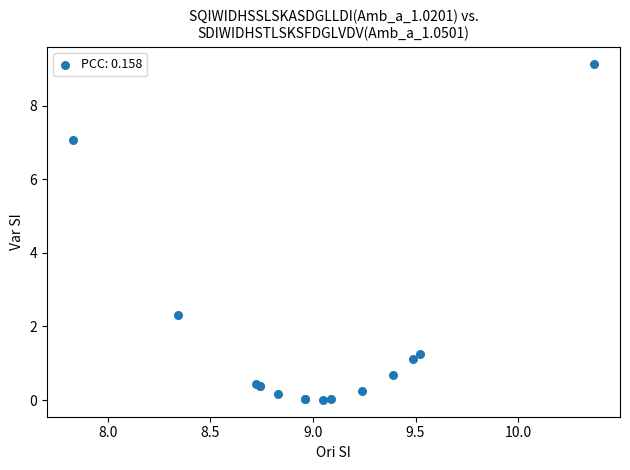

What Y value in the scatter plot is closest to 4?

2.3